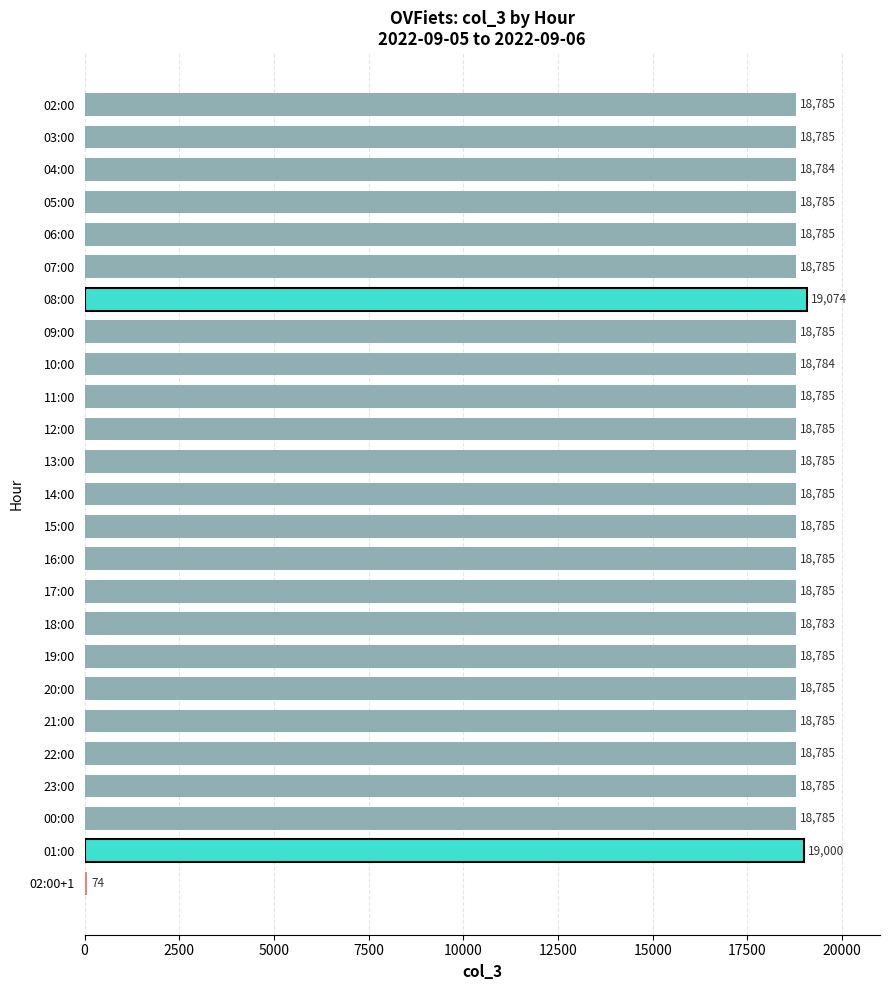

How many data points are less than 18785?

4